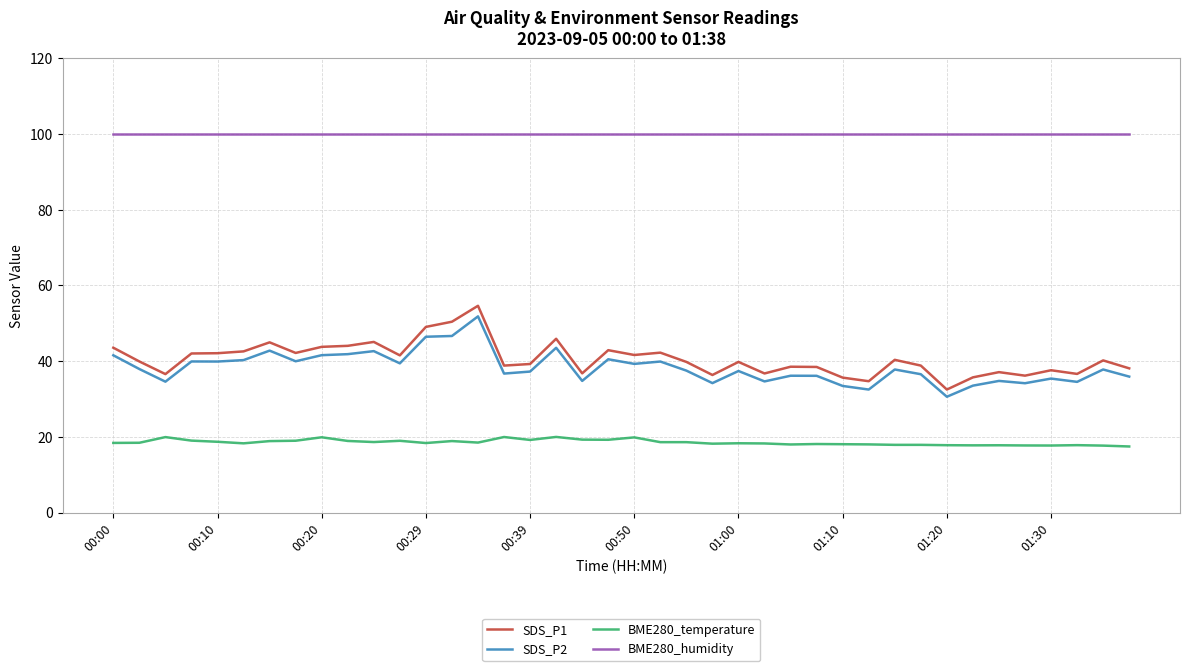

True or false: SDS_P1 and BME280_temperature cross at least once.

False